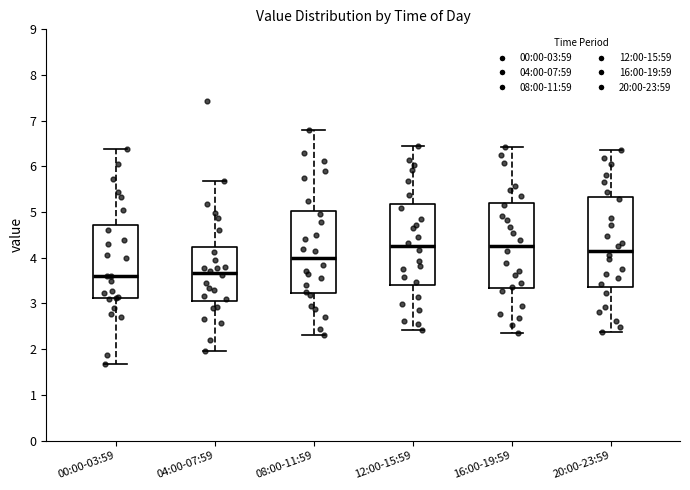

Where does the upper whisker of the box for 12:00-15:59 end on the y-axis? The values are not printed on the chart, so give them approximately, as read against the axis.

6.5